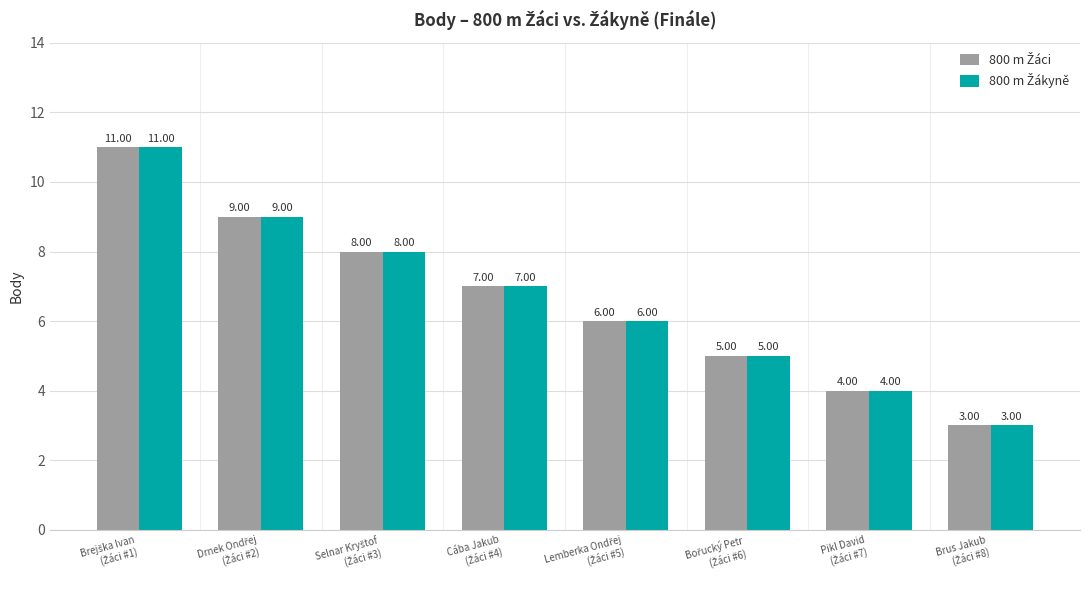

How many bars are there in each group?

2